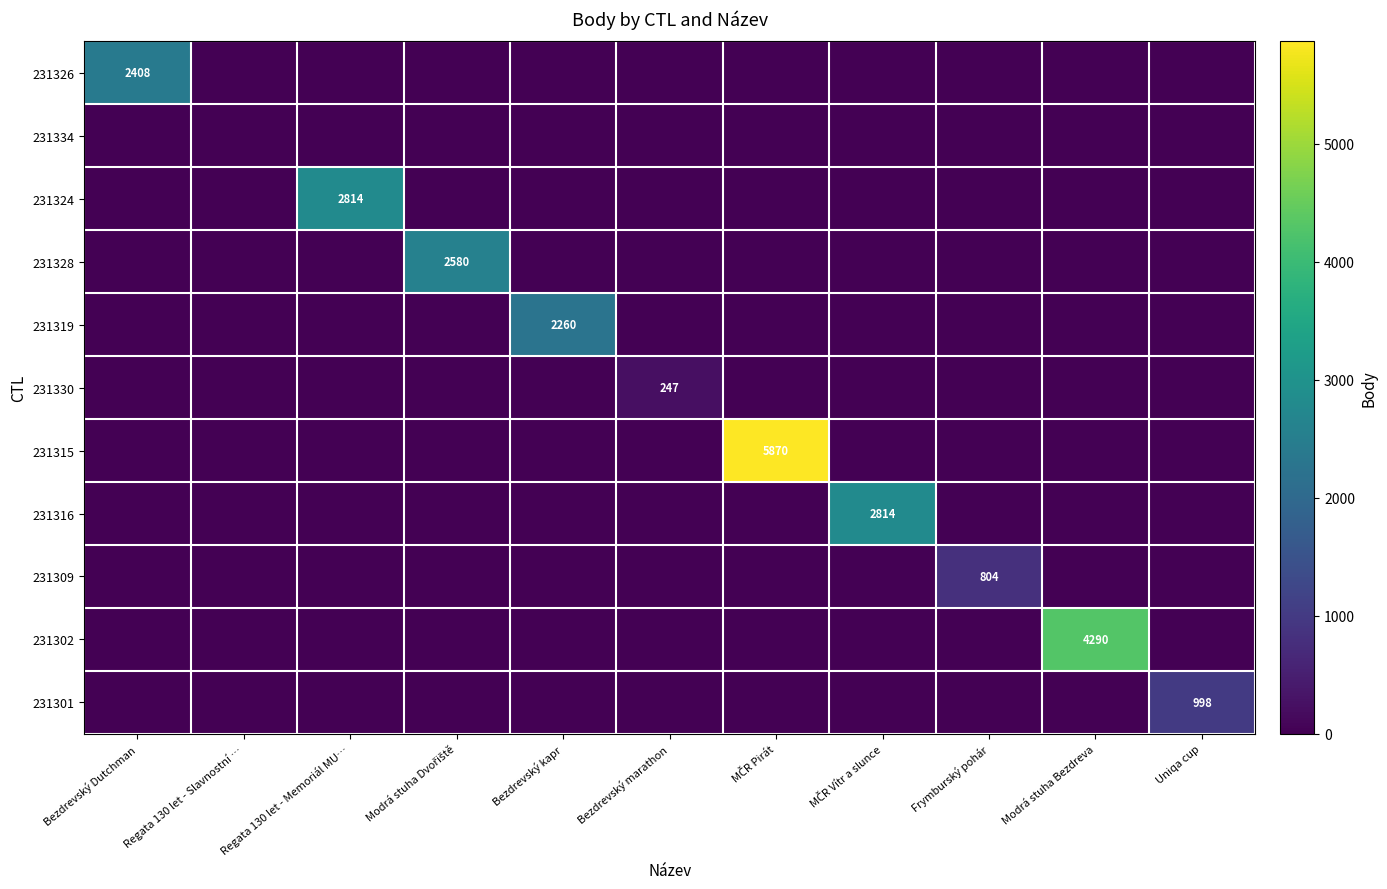

The value of 231309 at Frymburský pohár is 804. True or false?

True